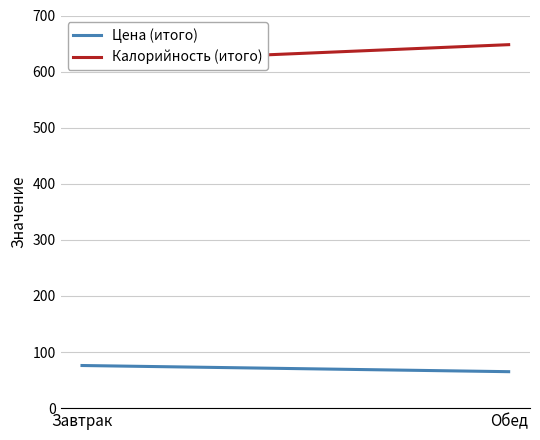

At Завтрак, list the series in order from largest to smallest.

Калорийность (итого), Цена (итого)